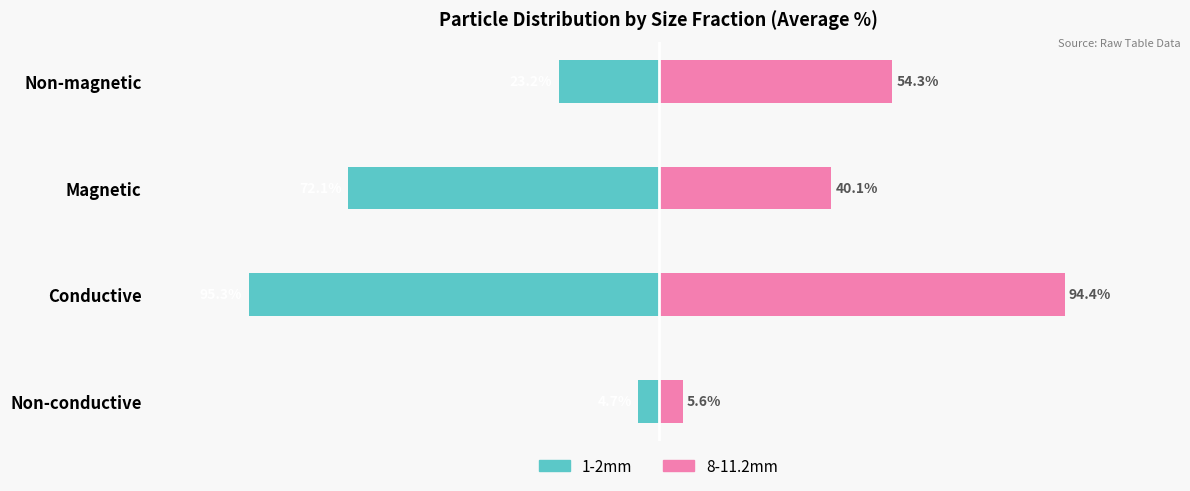

What is the spread (max minus min) of values at Conductive?

189.7